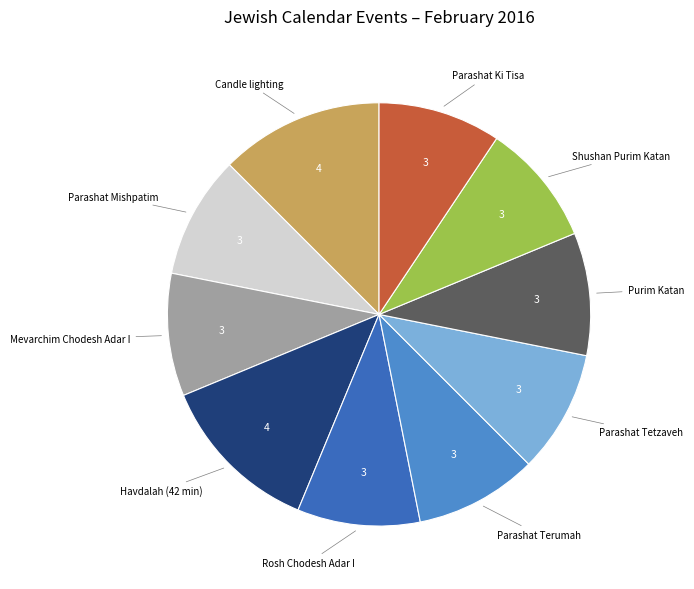

True or false: Candle lighting accounts for 12% of the total.

True